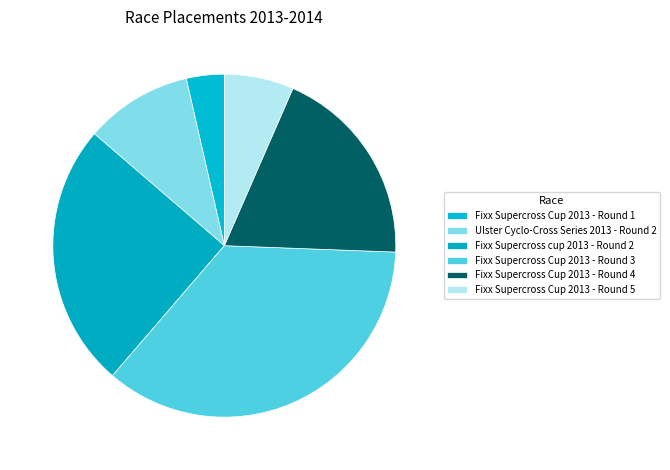

How many slices are in this pie chart?

6